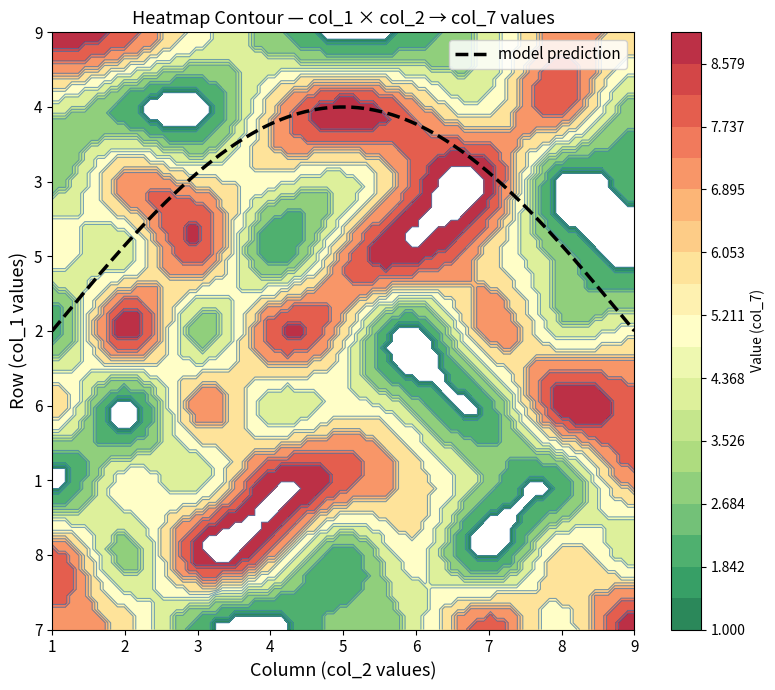

What is the minimum value shown in the chart?

1